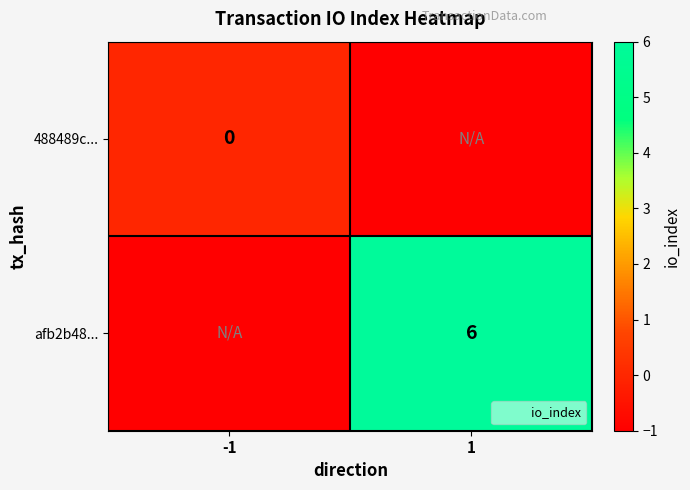

List the series in order of their peak value, lowest first.

488489c..., afb2b48...